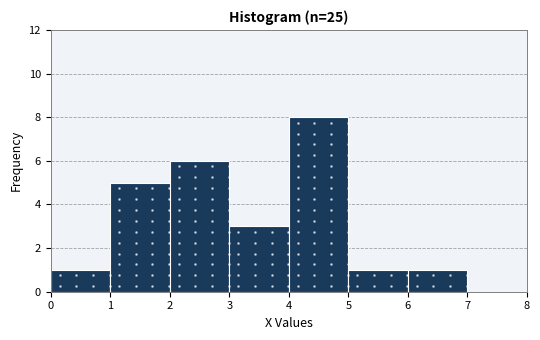

Reading left to right, list every bar in this chart as the range it spans on the x-axis followed by its height. The values are not printed on the chart, so give them approximately, as read against the axis.

0 to 1: 1
1 to 2: 5
2 to 3: 6
3 to 4: 3
4 to 5: 8
5 to 6: 1
6 to 7: 1
7 to 8: 0